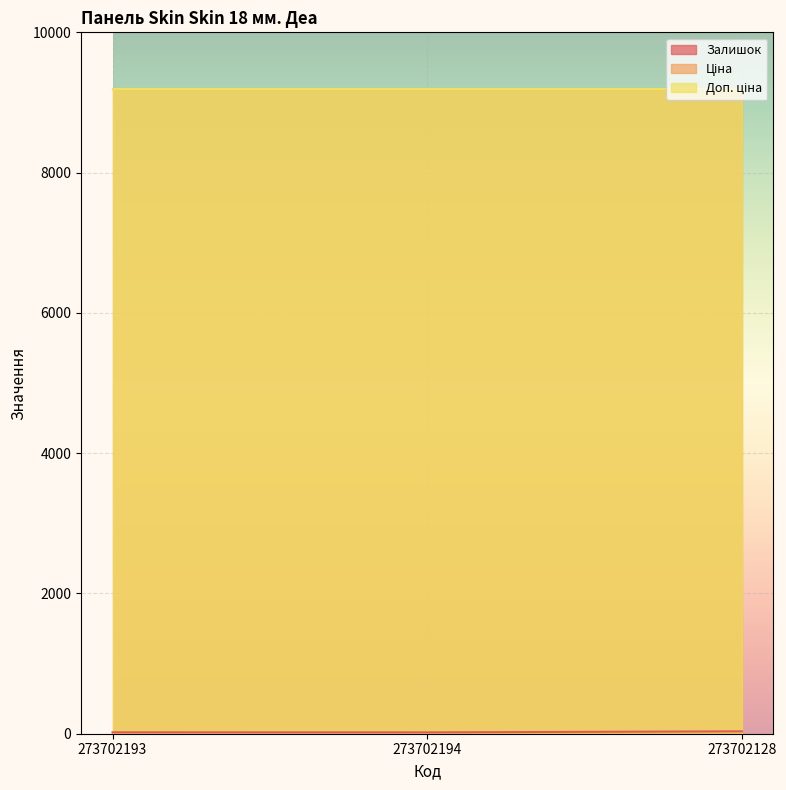

Which series has the widest spread of values?

Залишок